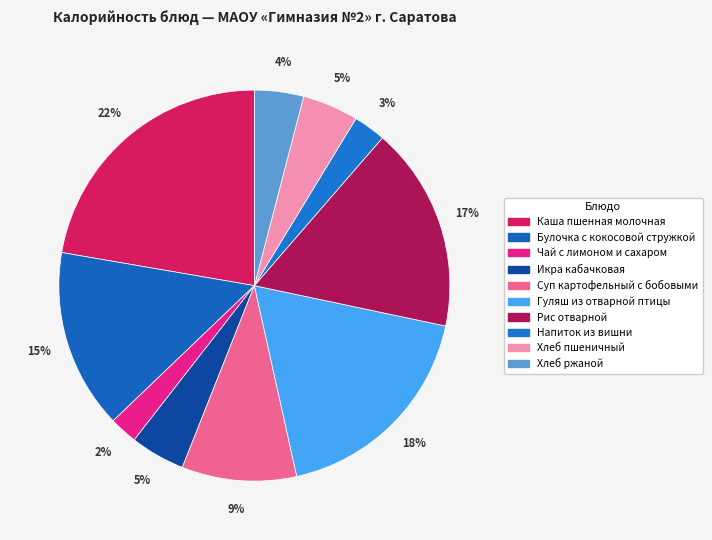

The Икра кабачковая slice represents 1% of the pie. True or false?

False